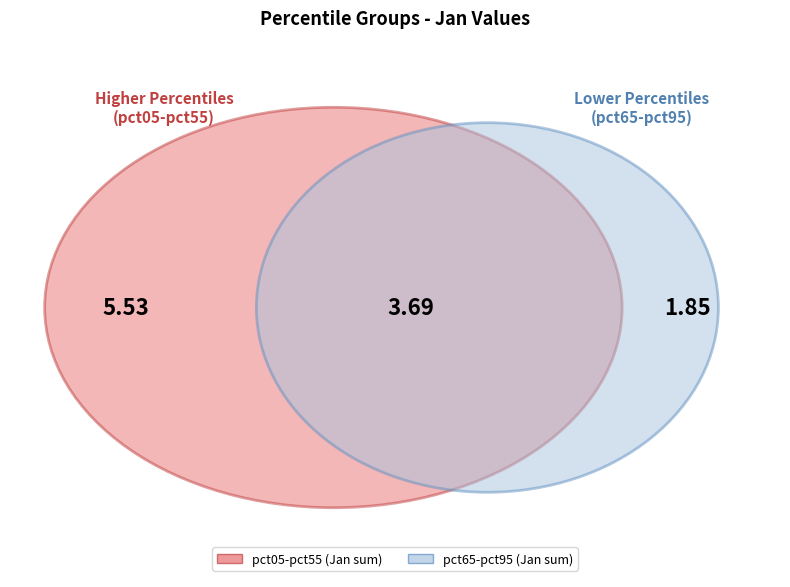

True or false: pct55 accounts for 10% of the total.

True